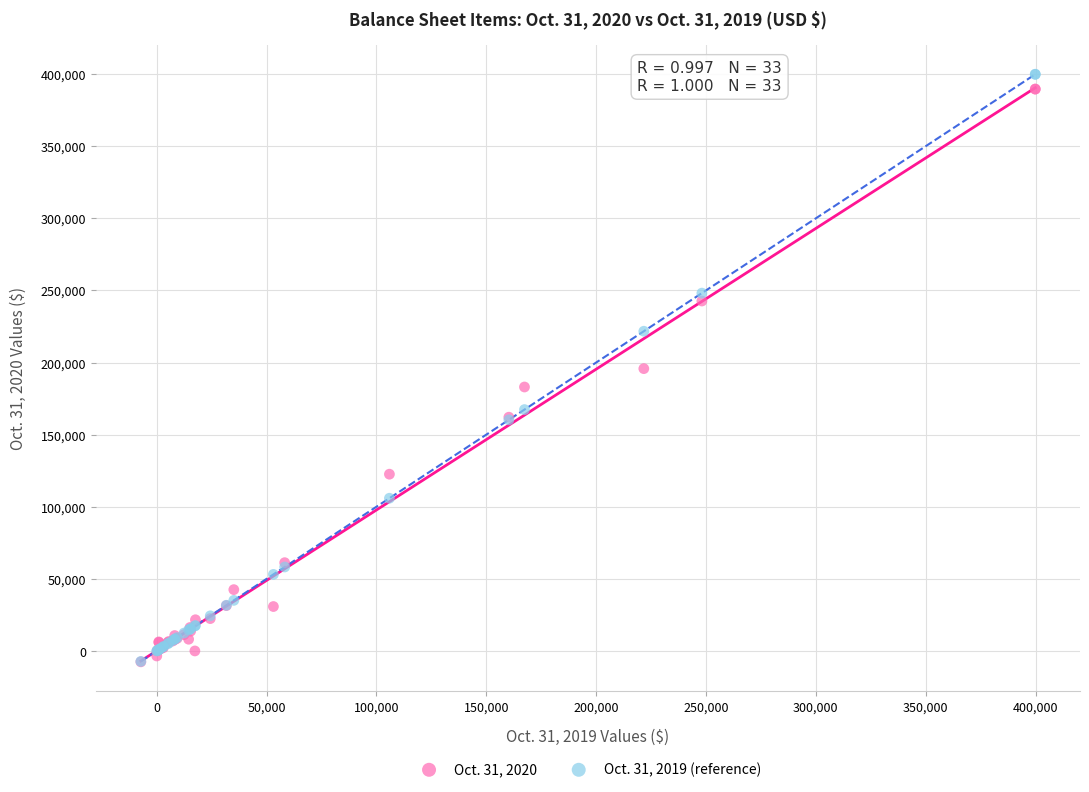

Which series has the widest spread of Y values?

Oct. 31, 2019 (reference)